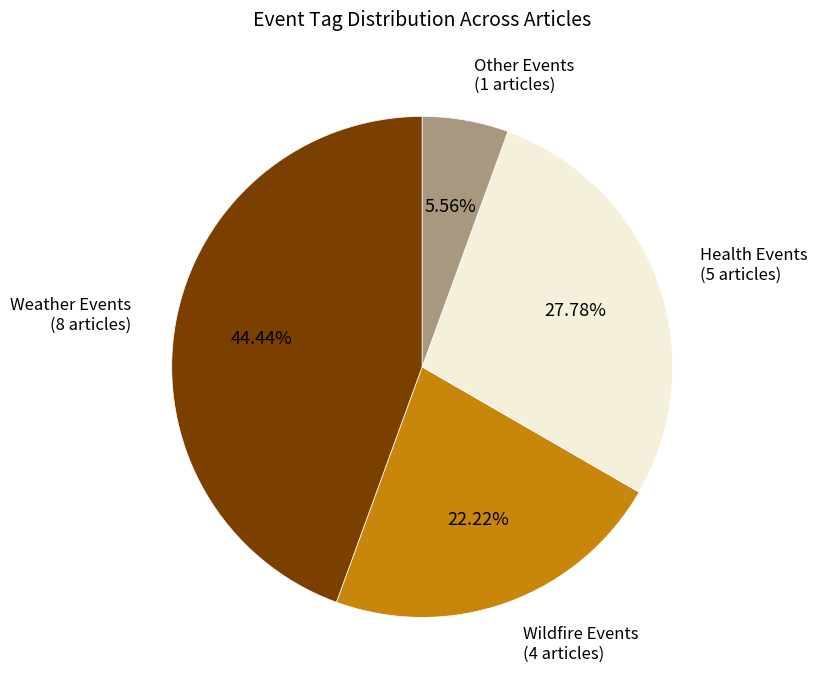

Which slice is the smallest?

Other Events (1 articles)